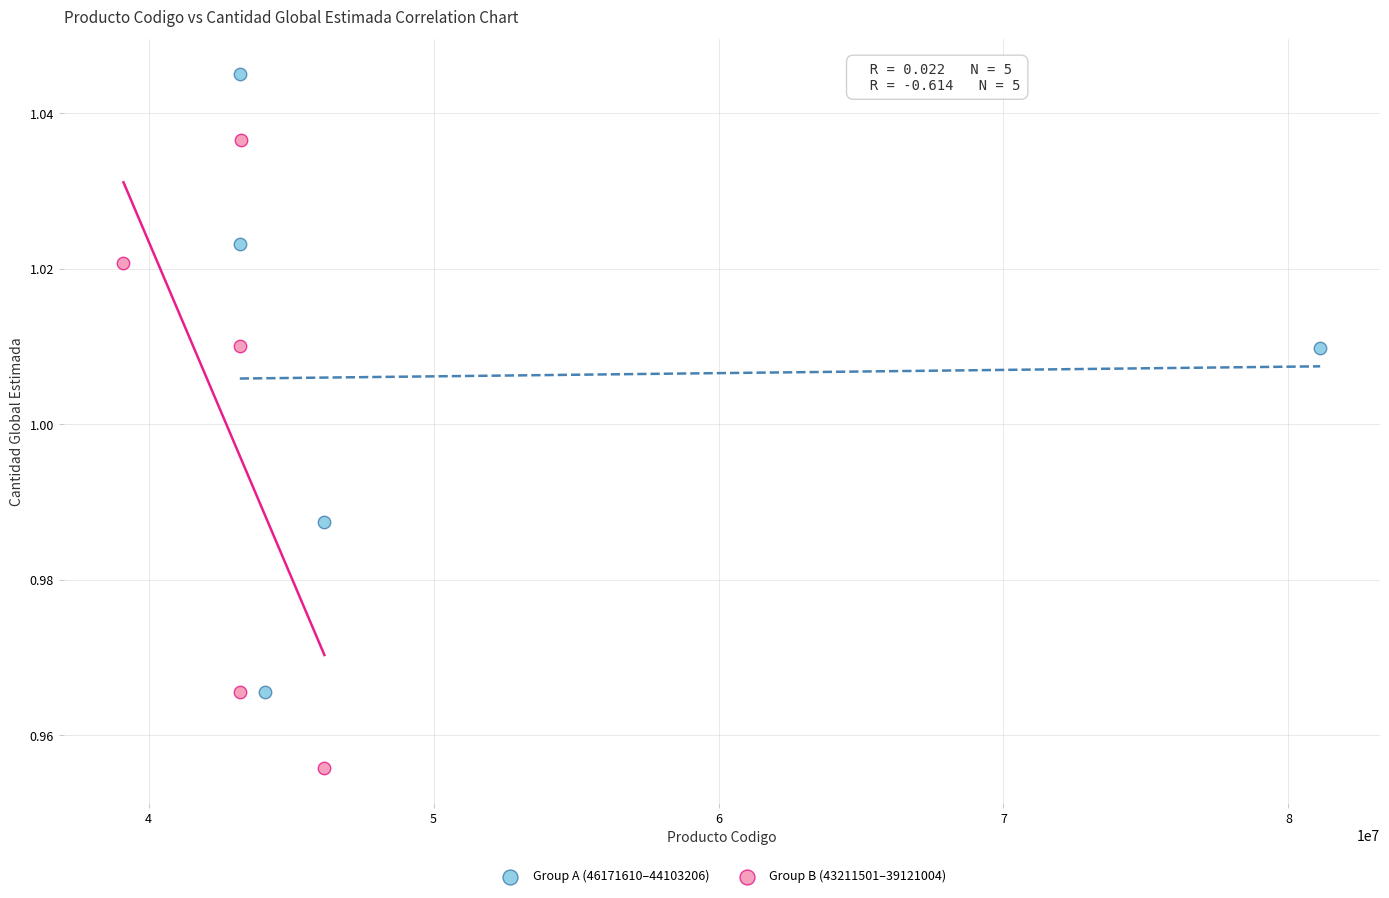

Which series contains the highest Y value?

Group A (46171610–44103206)